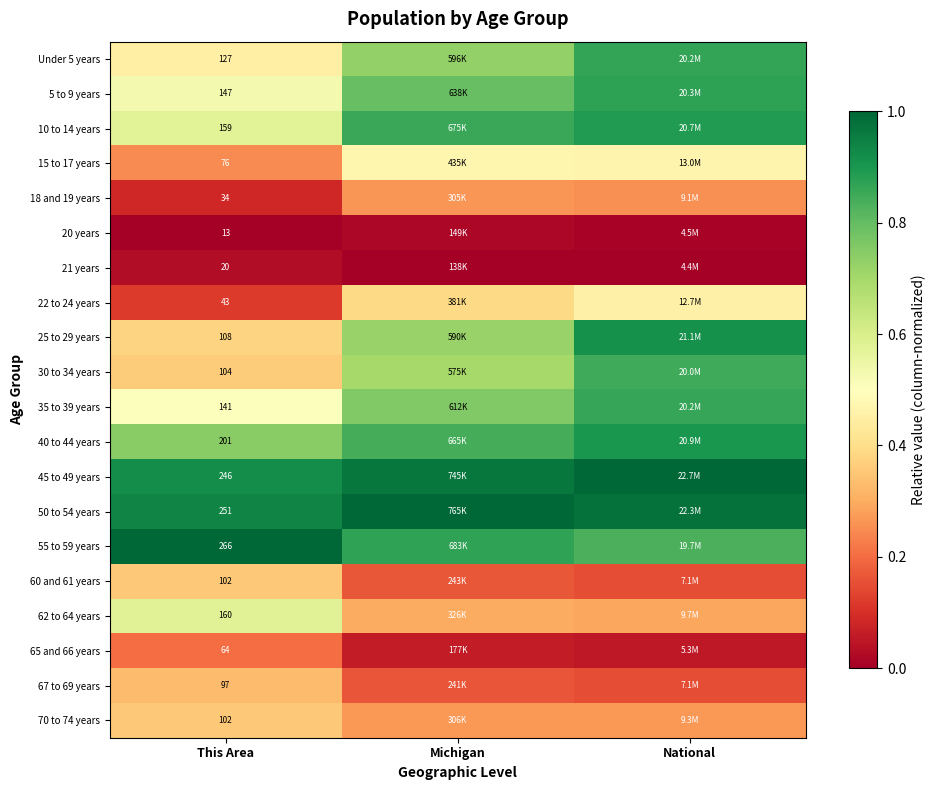

Rank the series at Michigan from highest to lowest value.

50 to 54 years, 45 to 49 years, 55 to 59 years, 10 to 14 years, 40 to 44 years, 5 to 9 years, 35 to 39 years, Under 5 years, 25 to 29 years, 30 to 34 years, 15 to 17 years, 22 to 24 years, 62 to 64 years, 70 to 74 years, 18 and 19 years, 60 and 61 years, 67 to 69 years, 65 and 66 years, 20 years, 21 years